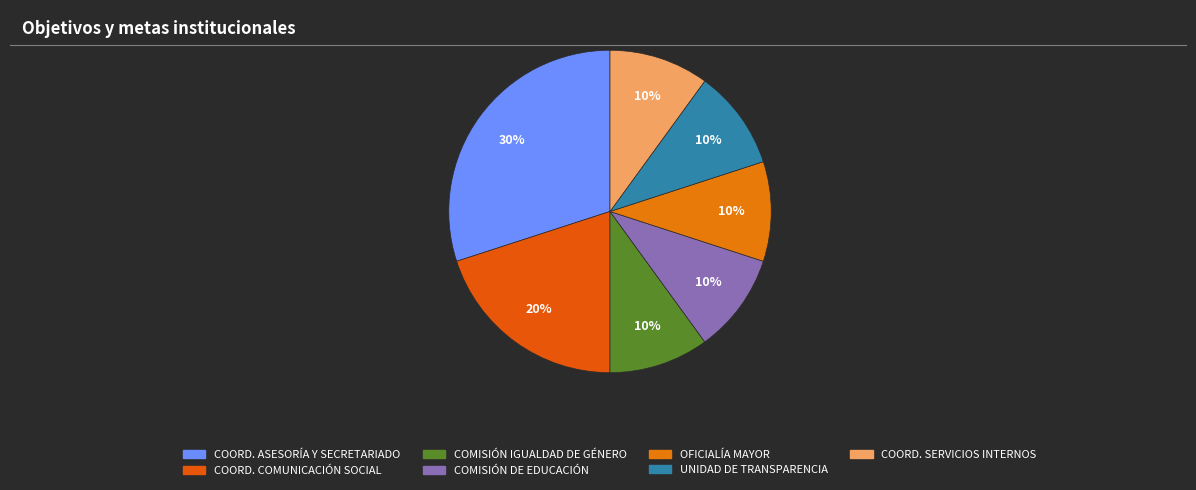

Is there any slice that represents more than half of the pie?

No